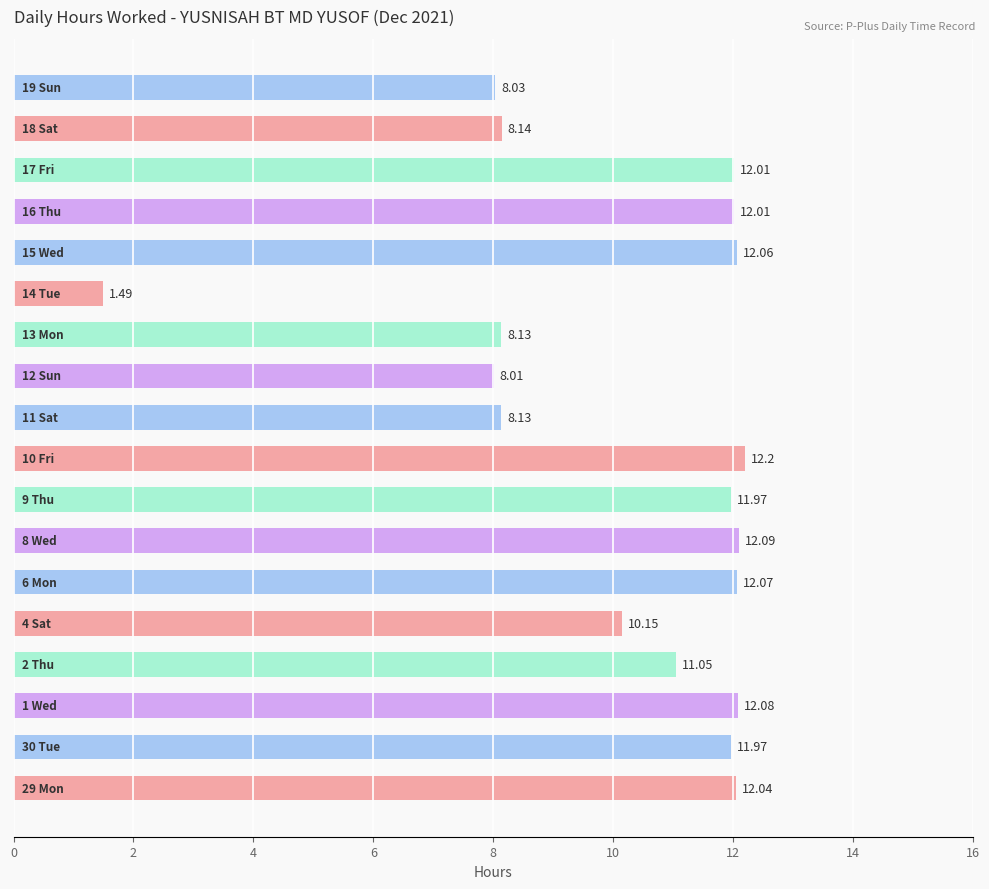

What is the difference between the maximum and second lowest values?

4.2